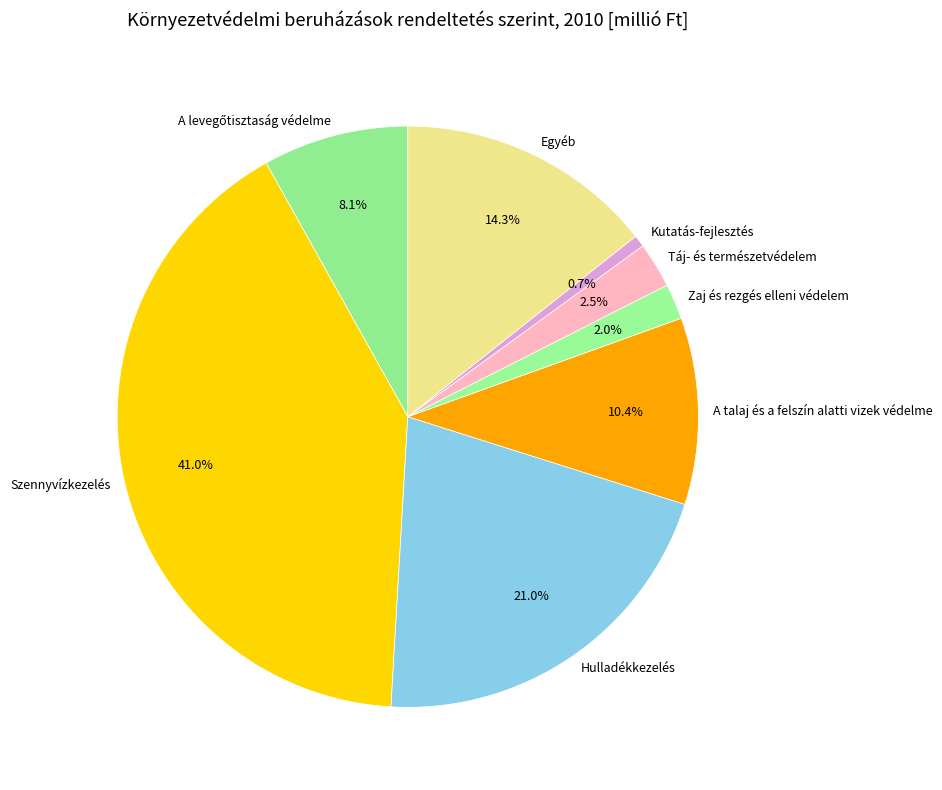

True or false: A talaj és a felszín alatti vizek védelme accounts for 20% of the total.

False